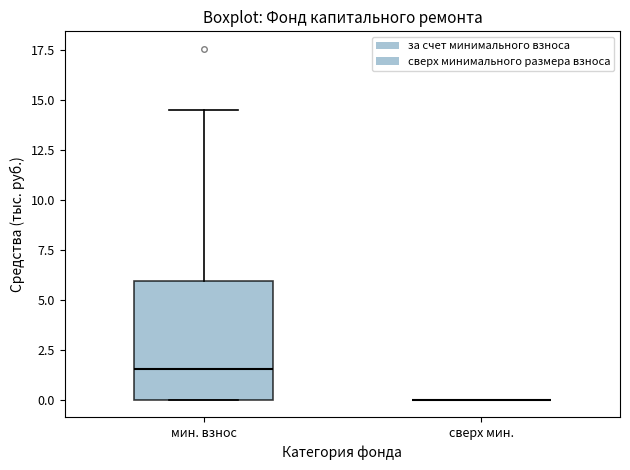

Where does the median line of the box for мин. взнос sit on the y-axis? The values are not printed on the chart, so give them approximately, as read against the axis.

1.5